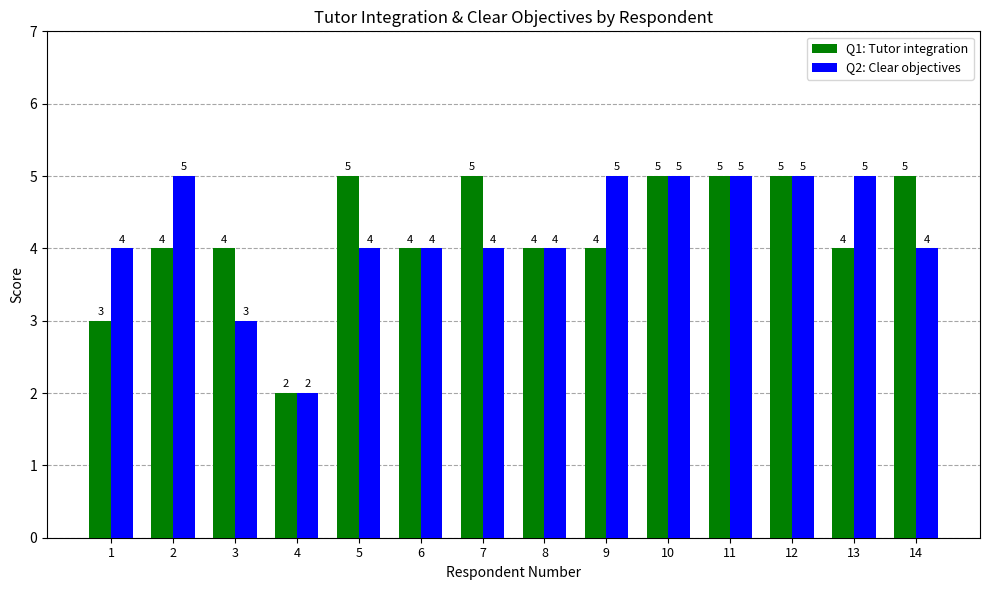

Rank the series at 13 from highest to lowest value.

Q2: Clear objectives, Q1: Tutor integration